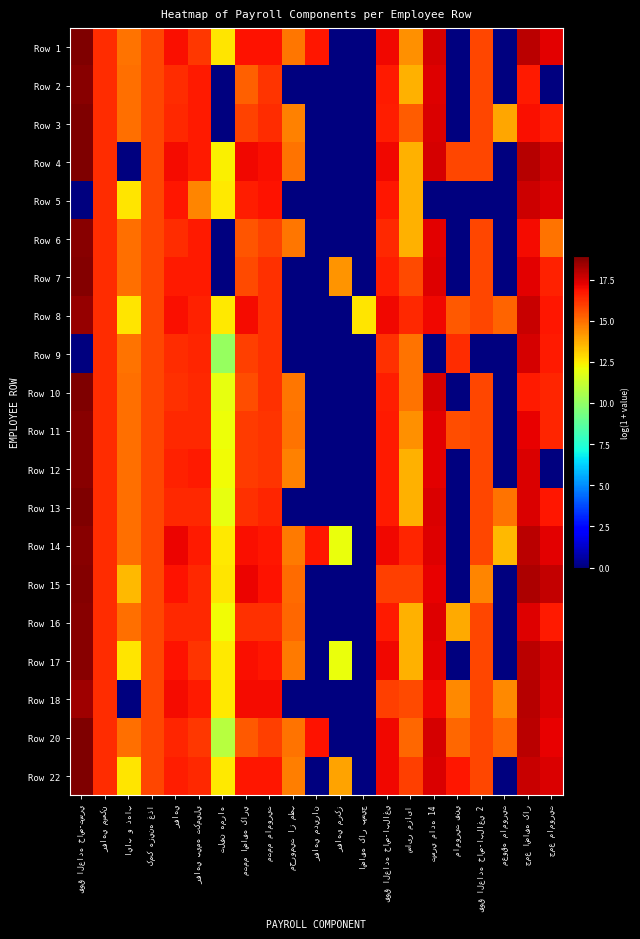

The value of Row 22 at اضافه کار بسيج is -10.1. True or false?

False